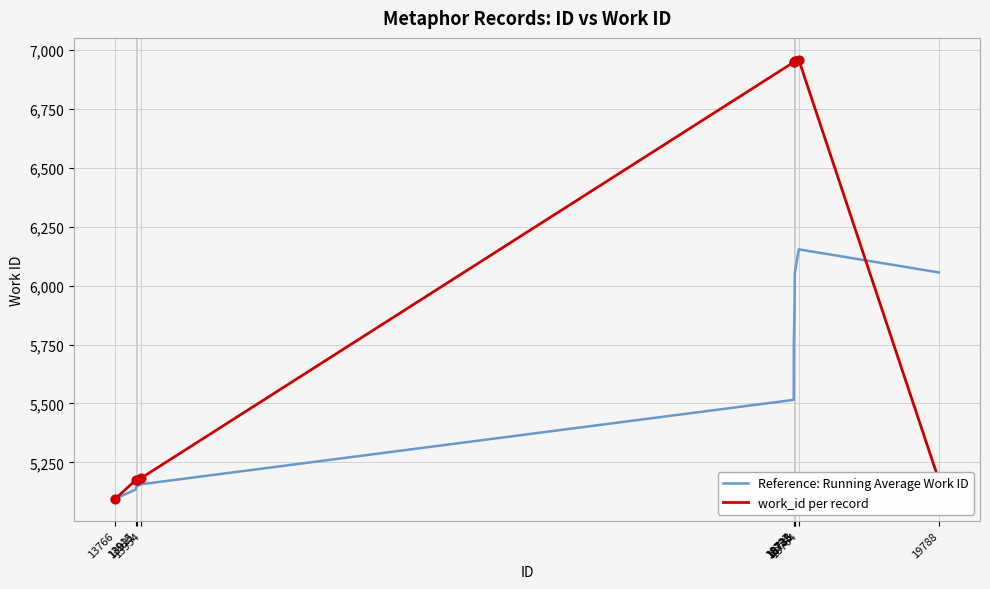

Which series has the largest range (max minus min)?

work_id per record